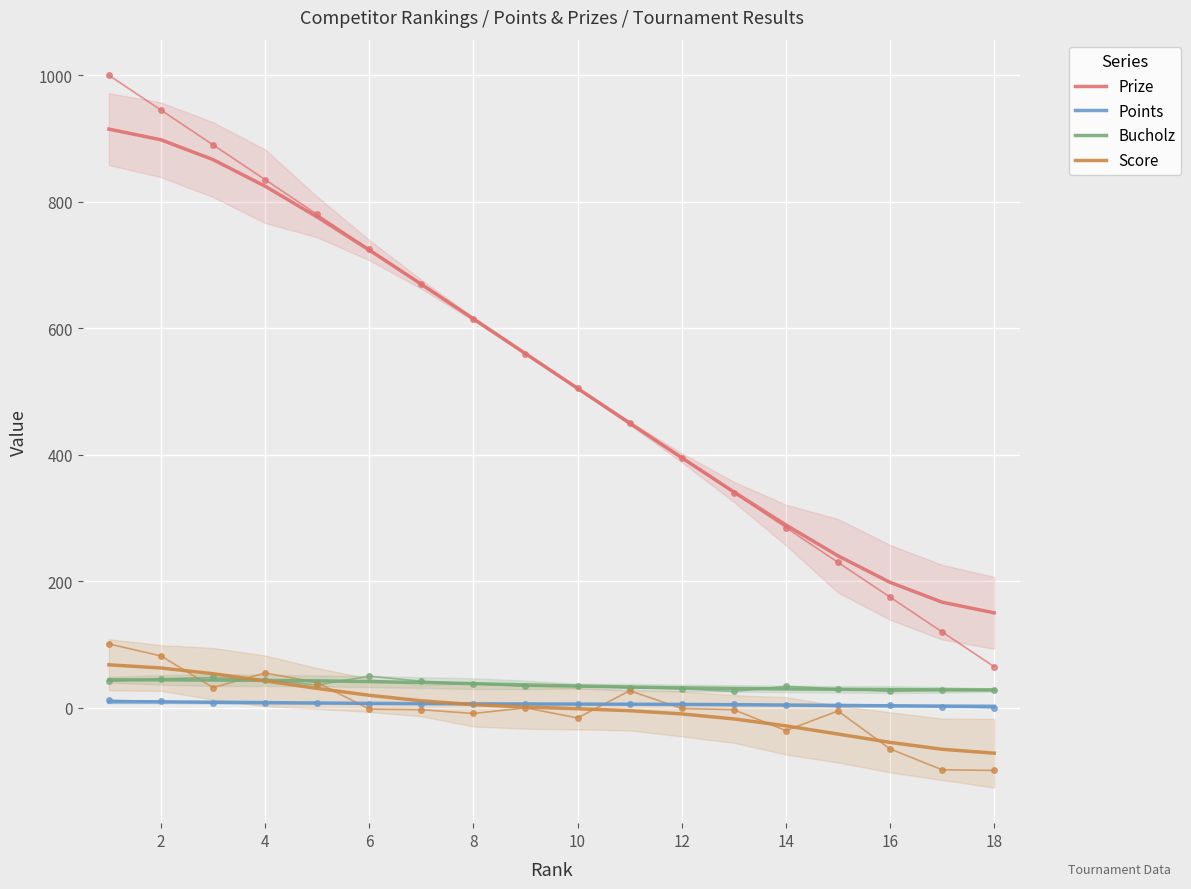

What is the average value of the Bucholz series?

36.0